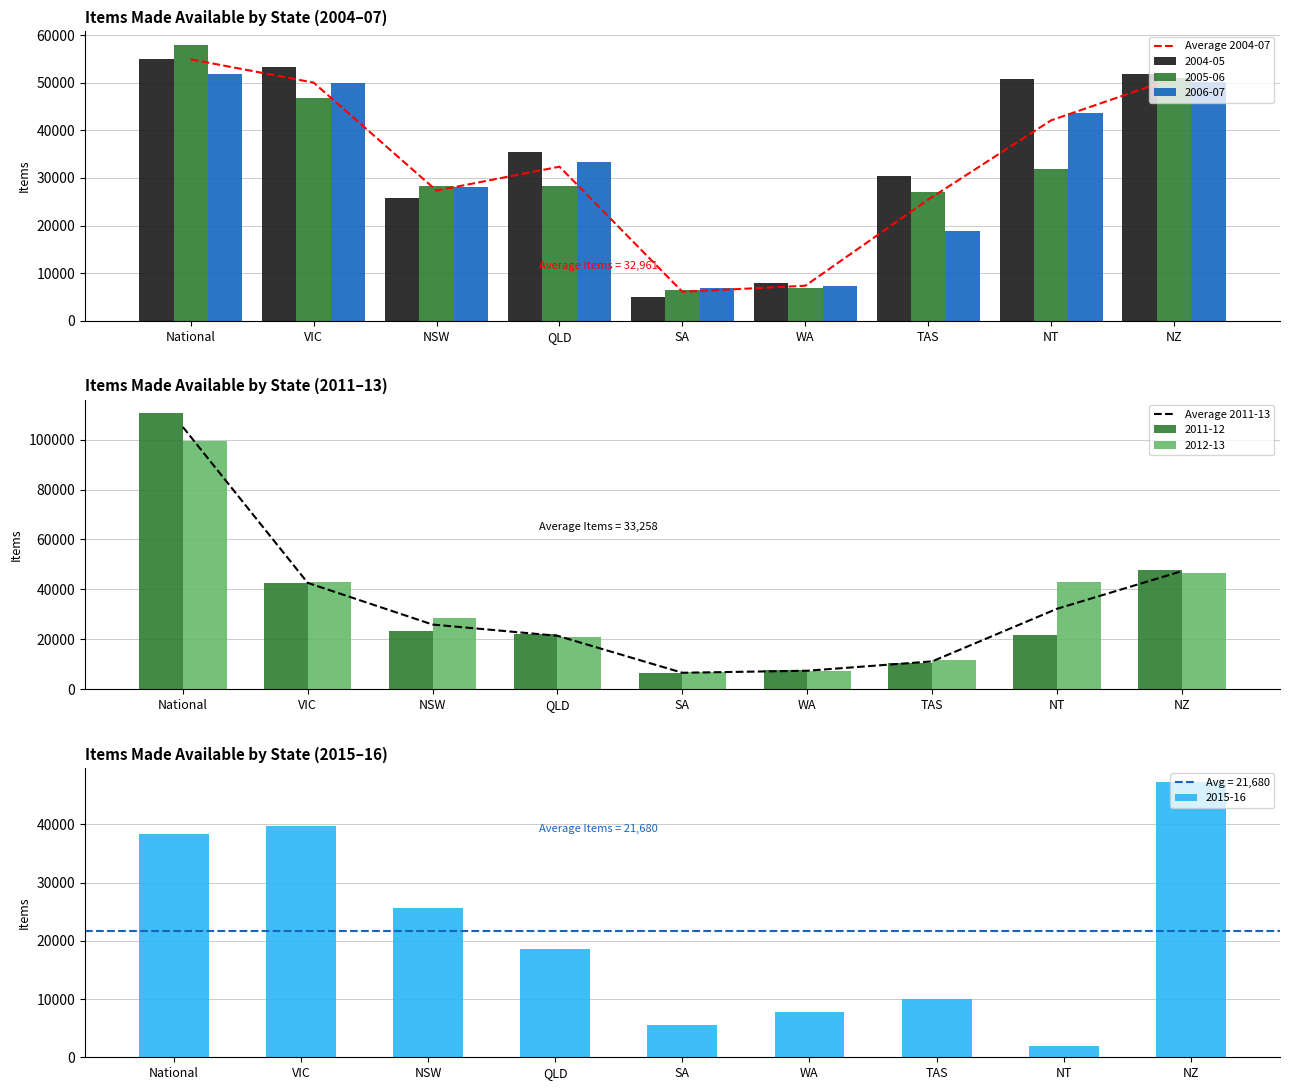

Which series changed the most between WA and NZ?

Average 2004-07